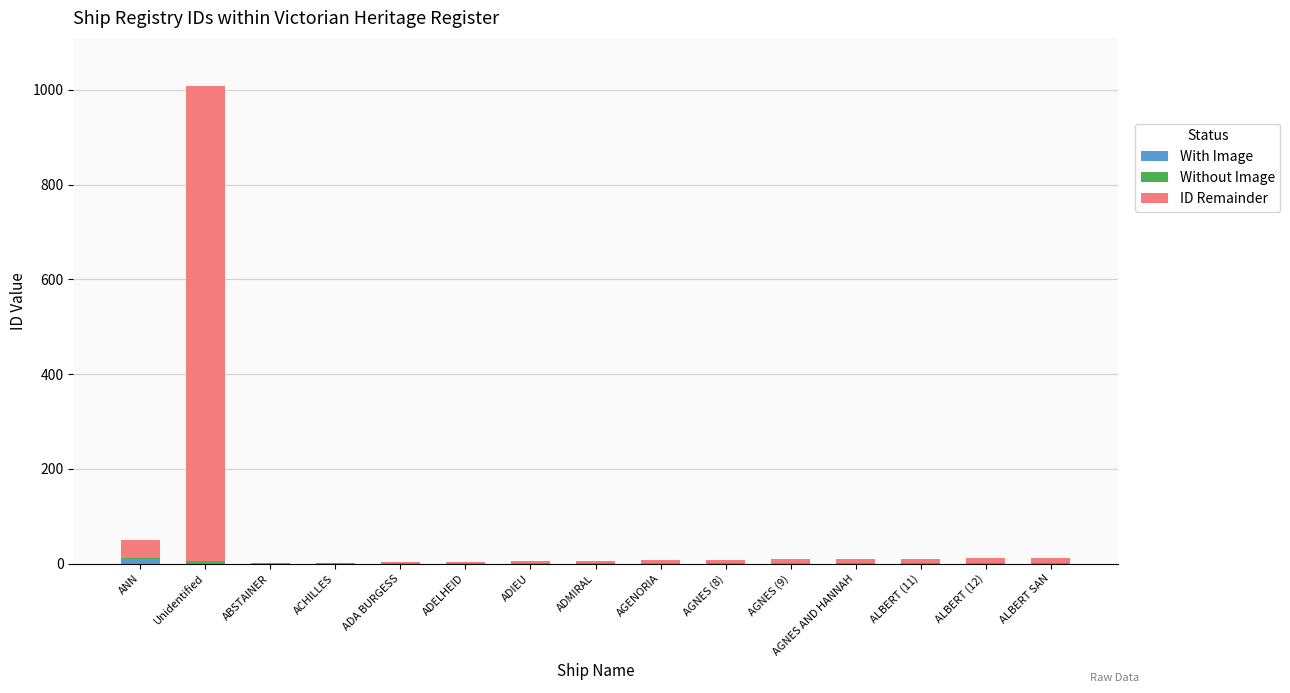

What position from the left is ADMIRAL?

8